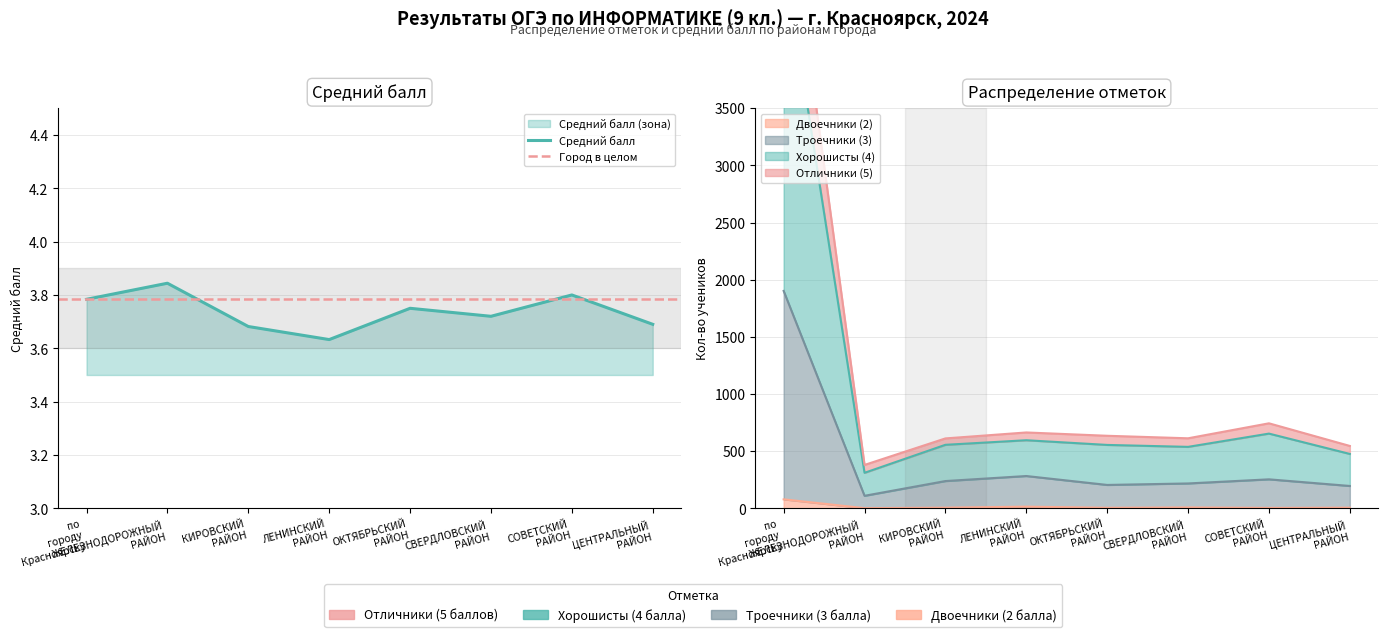

What is the sum of the Троечники (3) values at КИРОВСКИЙ РАЙОН and ОКТЯБРЬСКИЙ РАЙОН?

444.0